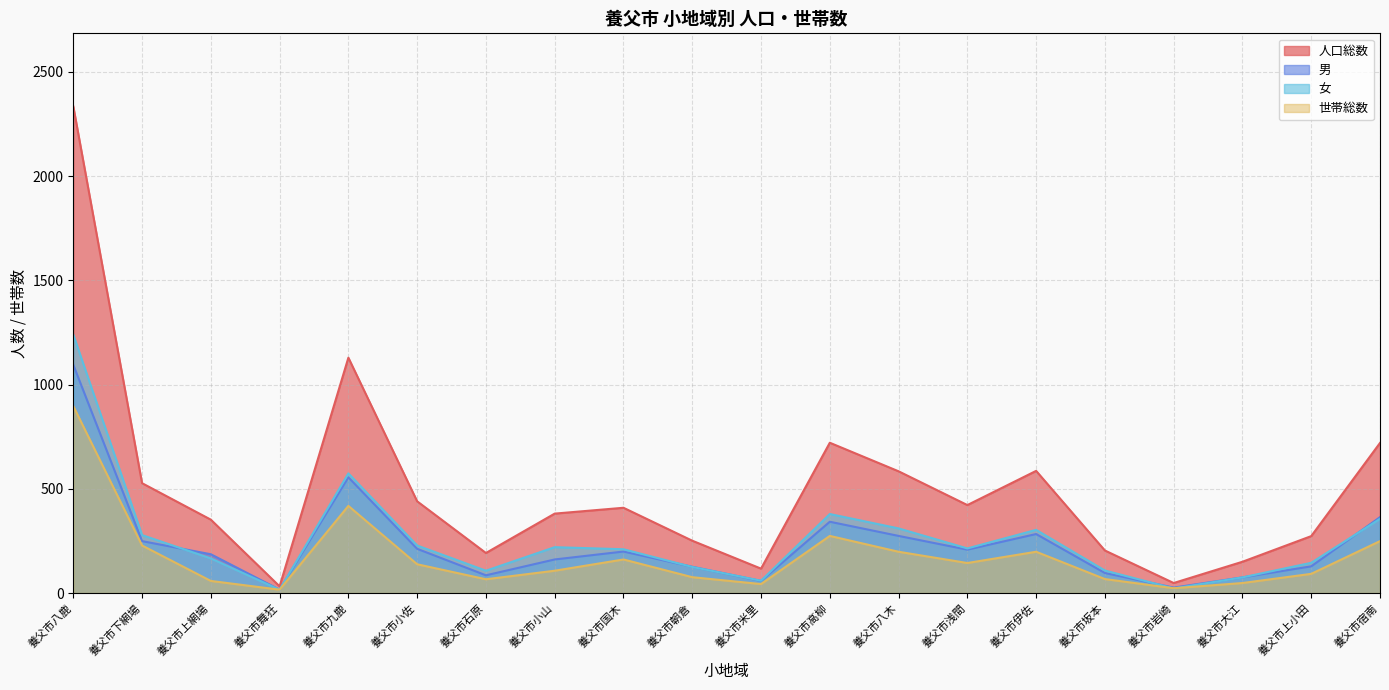

How many values in the 女 series are below 214?

10